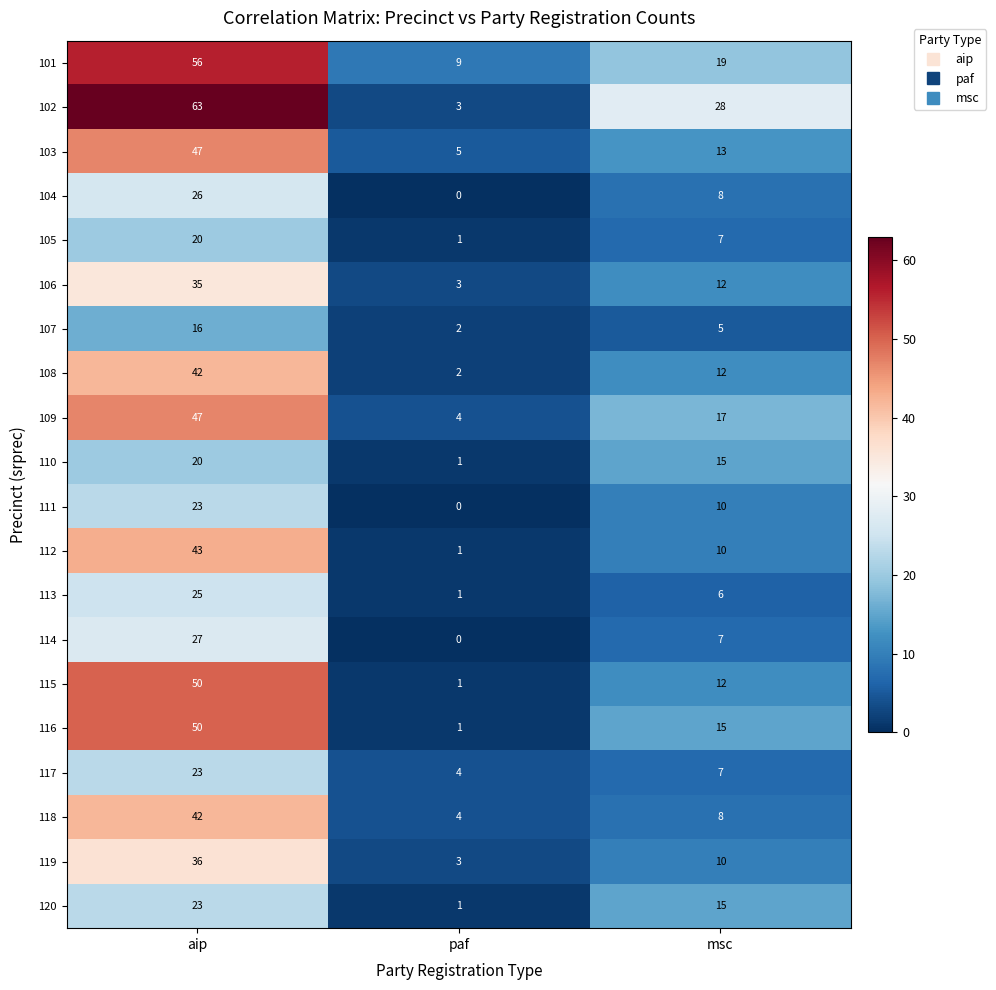

Count the 118 values in the range 4 to 42.

3